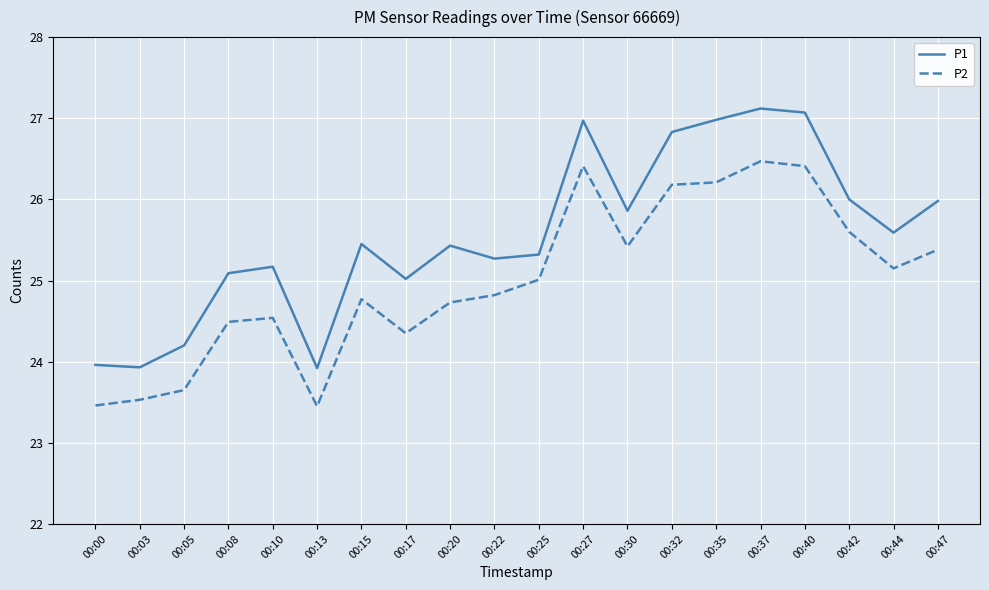

Is the value of P1 at 00:15 greater than the value of P2 at 00:10?

Yes